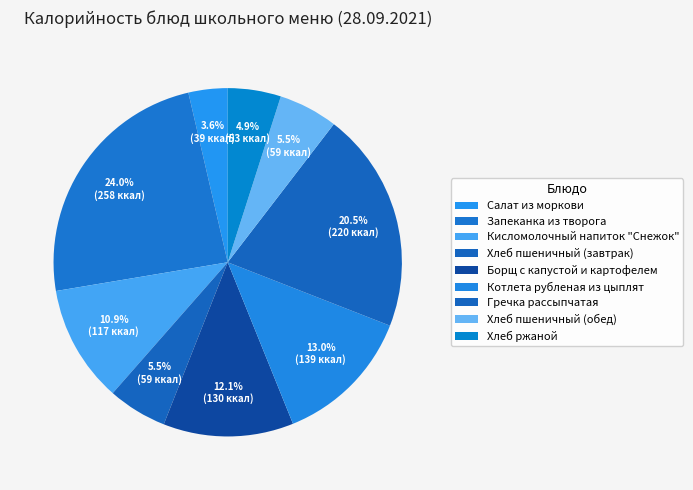

Does Котлета рубленая из цыплят account for over 50% of the chart?

No